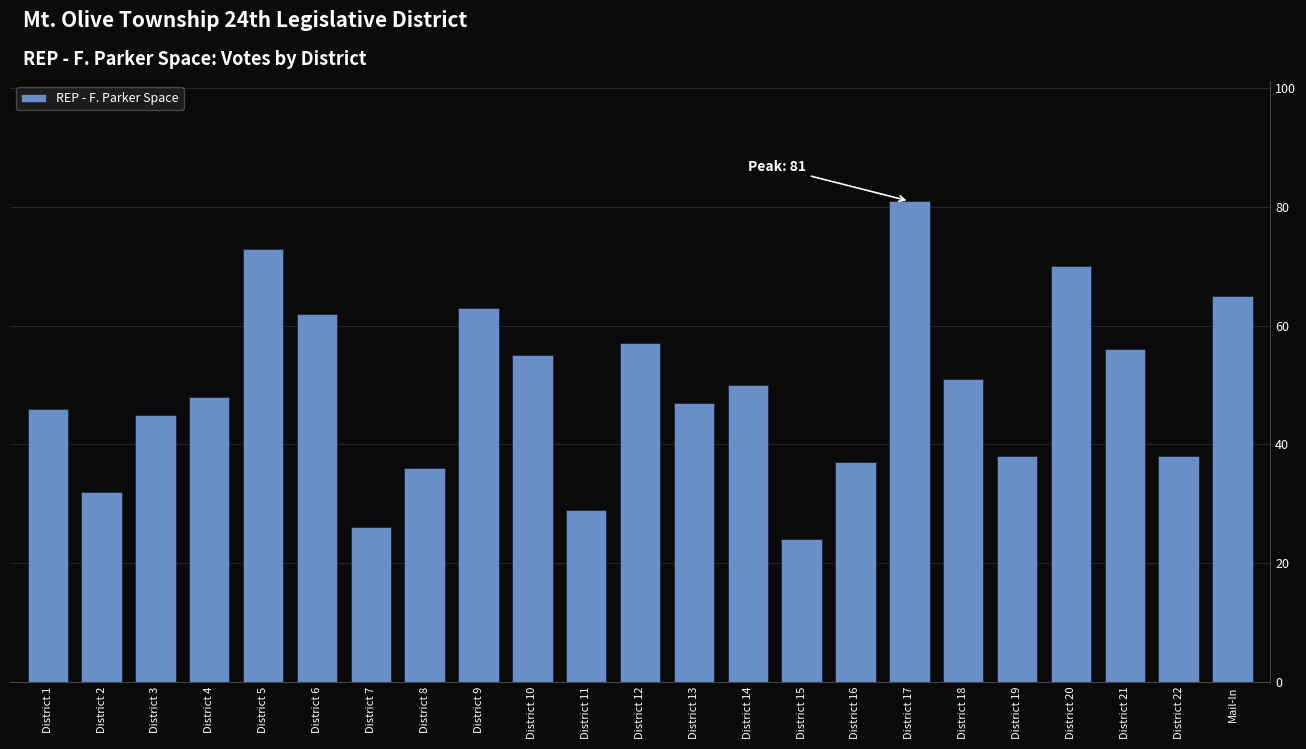

Reading left to right, extract all data points from this chart.

46	32	45	48	73	62	26	36	63	55	29	57	47	50	24	37	81	51	38	70	56	38	65